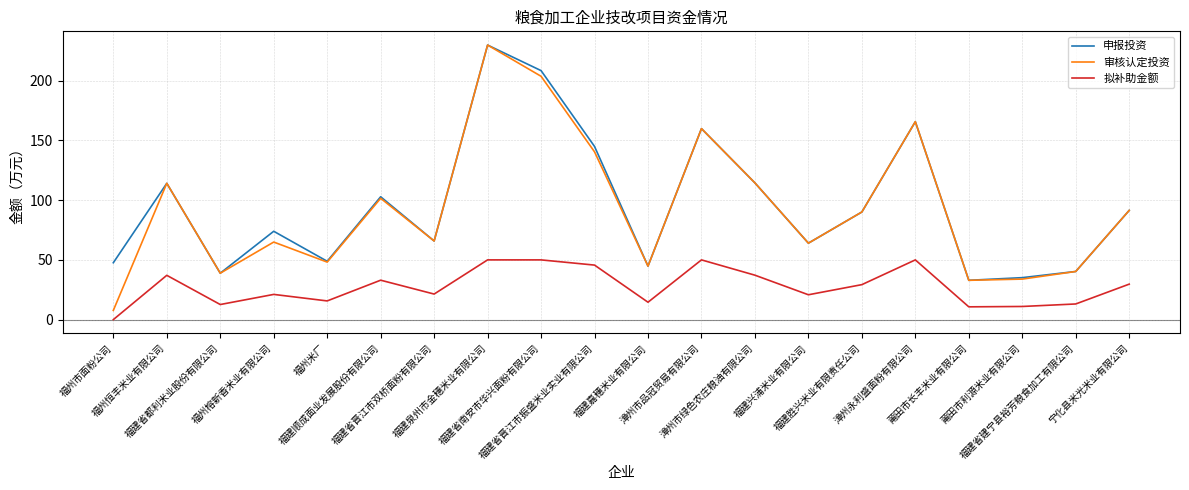

The 申报投资 series shows 74.0 at 福州榕新香米业有限公司. True or false?

True